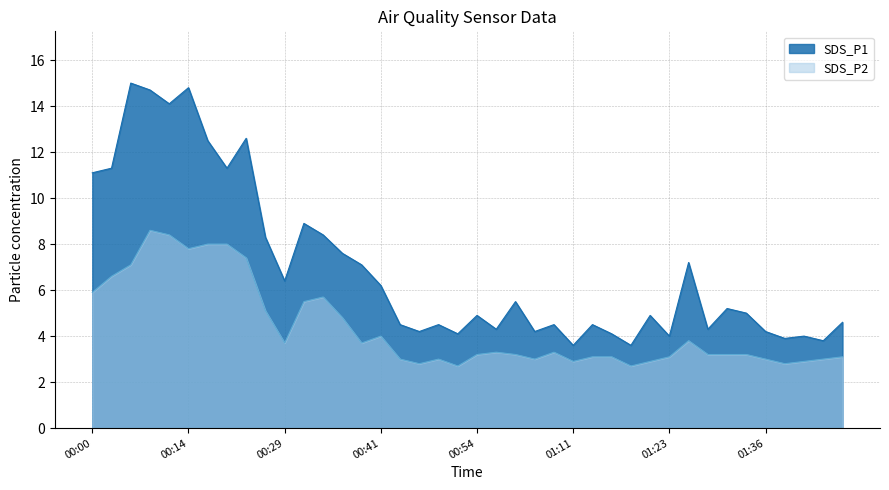

How many lines are shown in the chart?

2